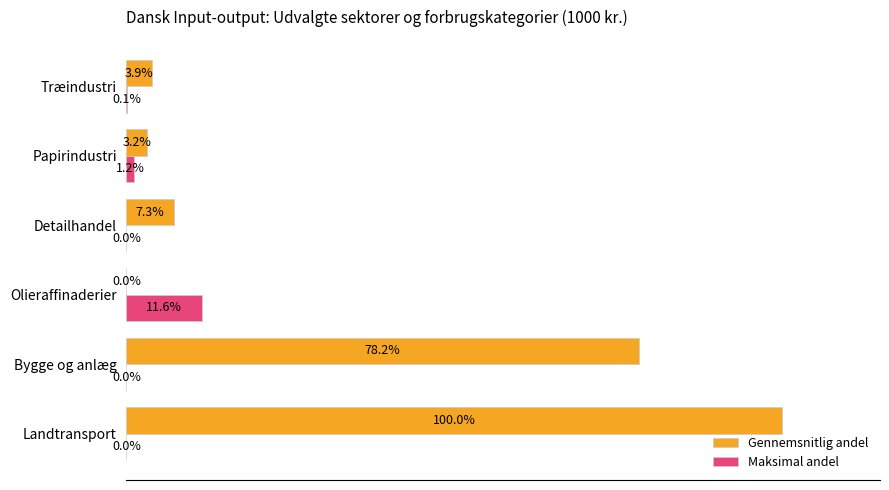

Which series changed the most between Landtransport and Træindustri?

Gennemsnitlig andel